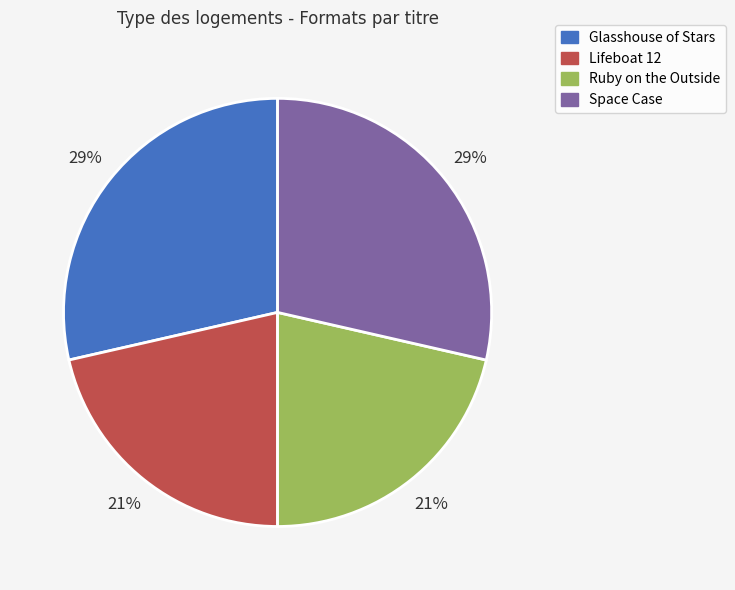

True or false: Ruby on the Outside accounts for 6% of the total.

False